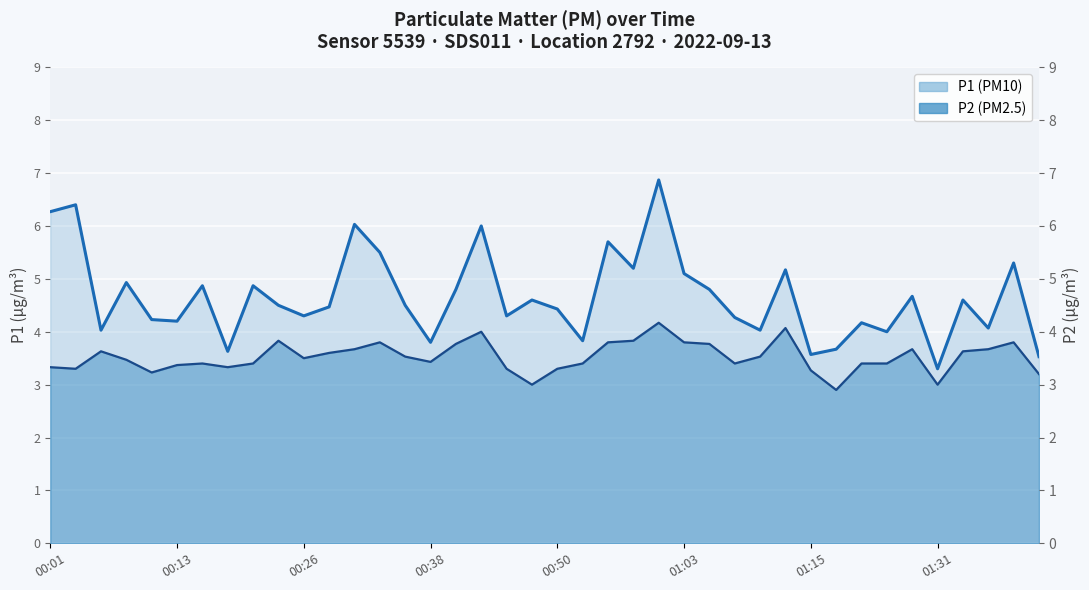

What is the highest value of the P2 series?

4.2